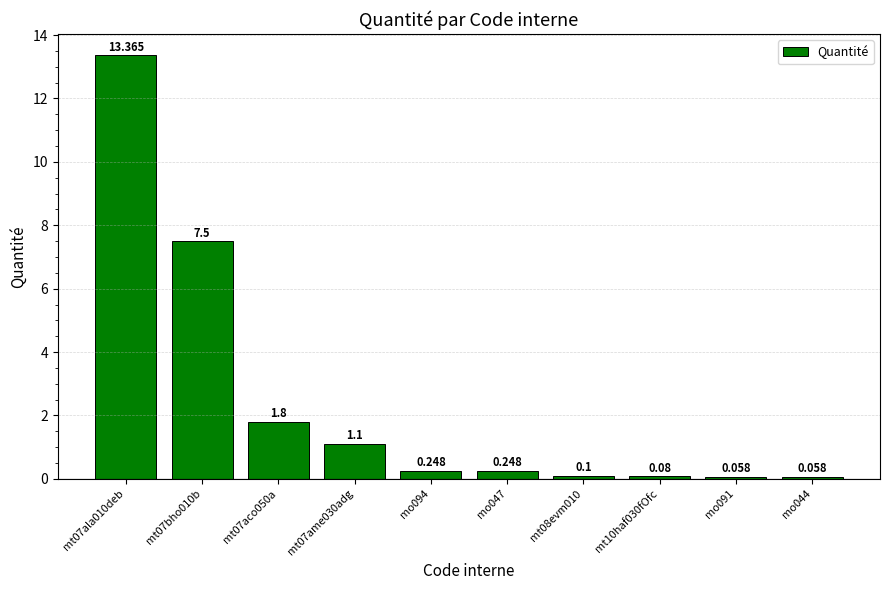

List the labels in order of value, largest first.

mt07ala010deb, mt07bho010b, mt07aco050a, mt07ame030adg, mo094, mo047, mt08evm010, mt10haf030fOfc, mo091, mo044